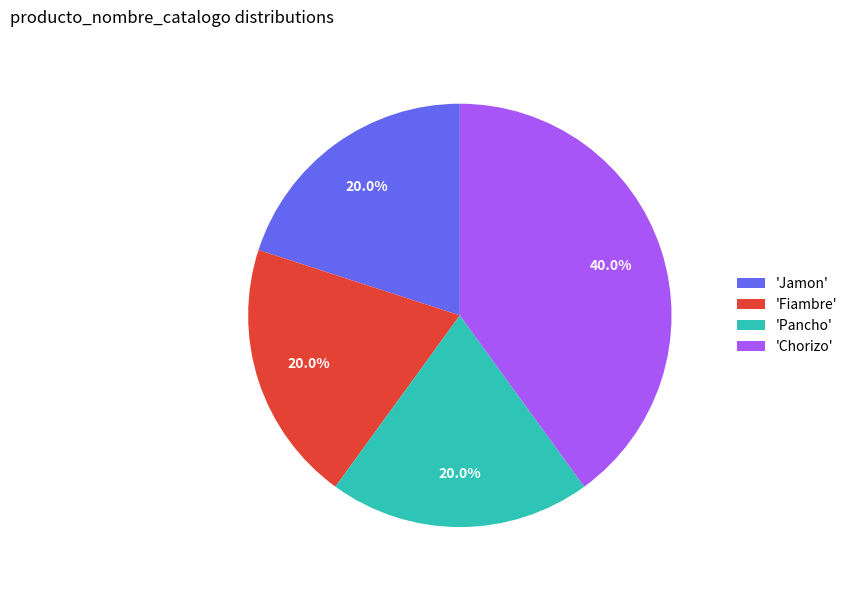

How many segments does this pie chart have?

4